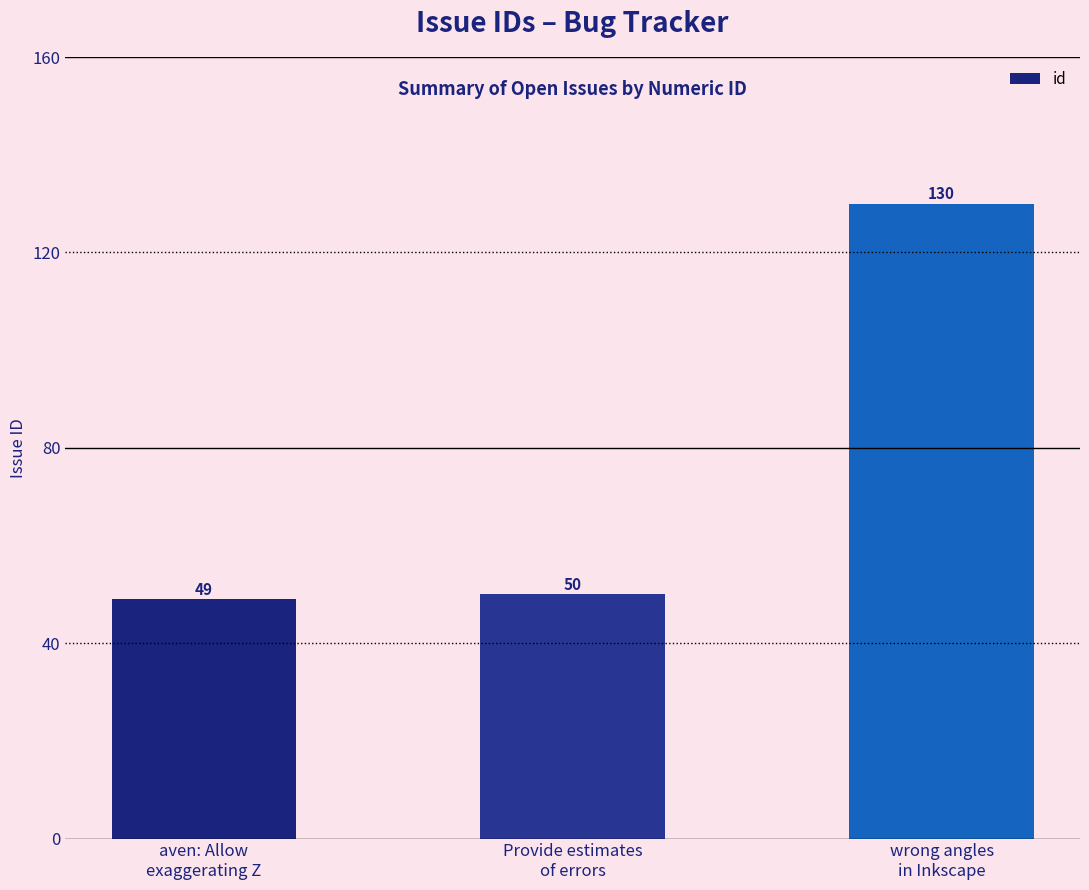

What is the value of the 1st bar from the left?

49